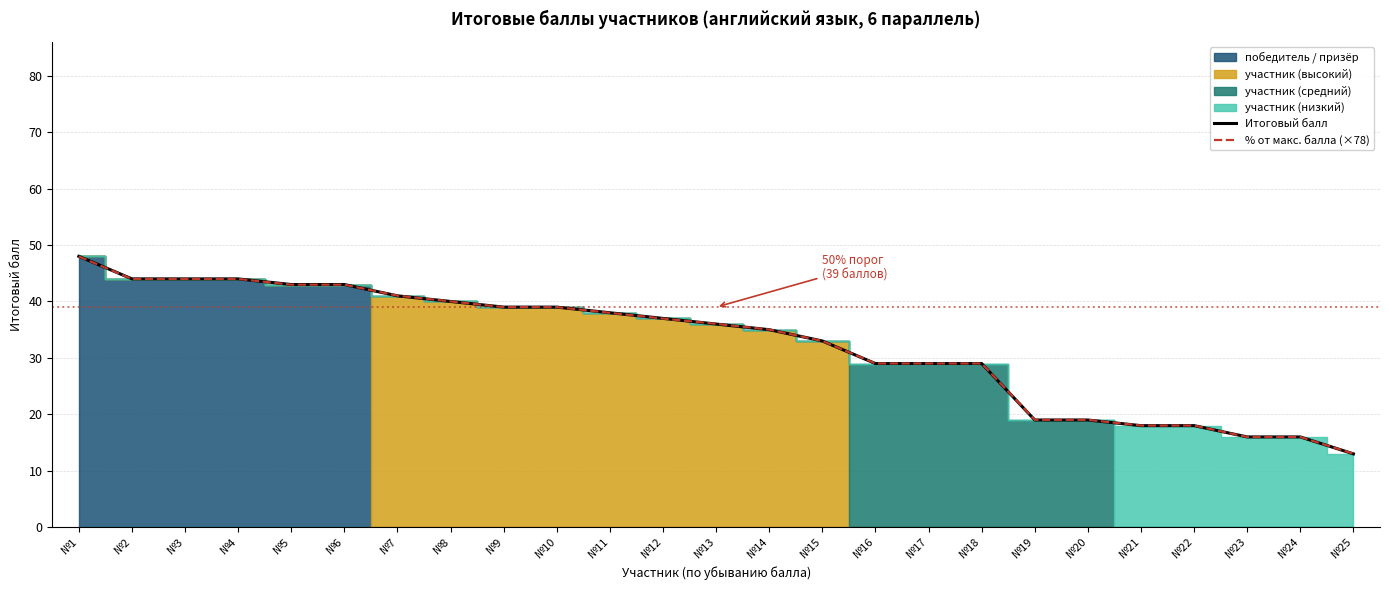

What is the value of the Итоговый балл point at the 9th from the left?

39.0